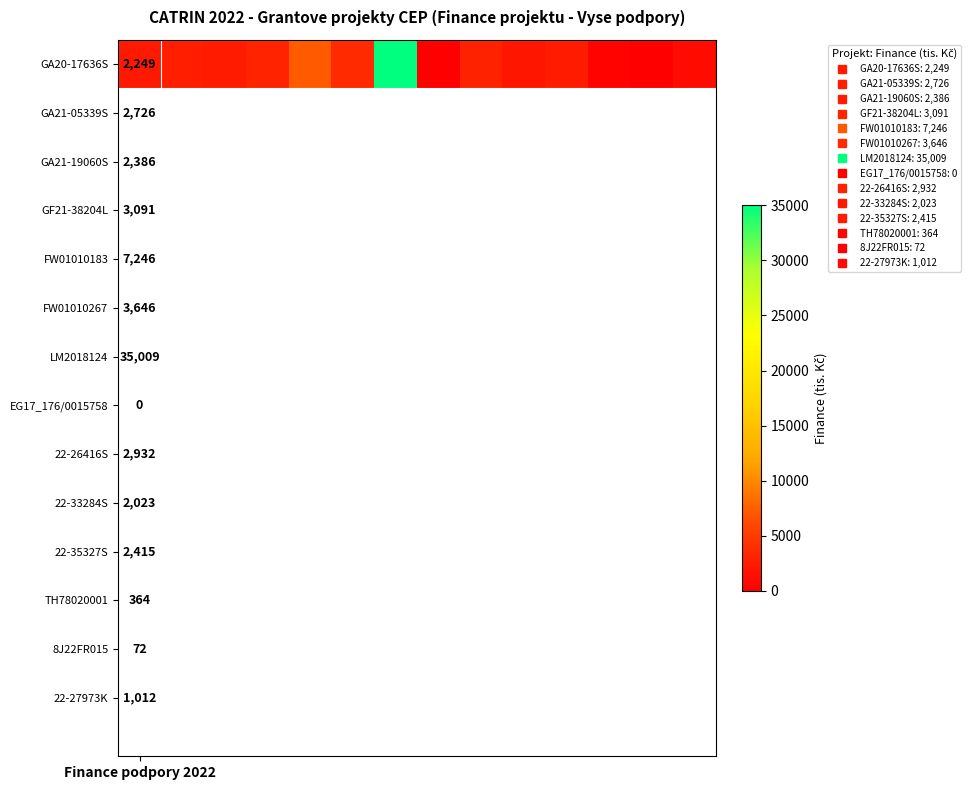

Reading left to right, extract all data points from this chart.

2249	2726	2386	3091	7246	3646	35009	0	2932	2023	2415	364	72	1012